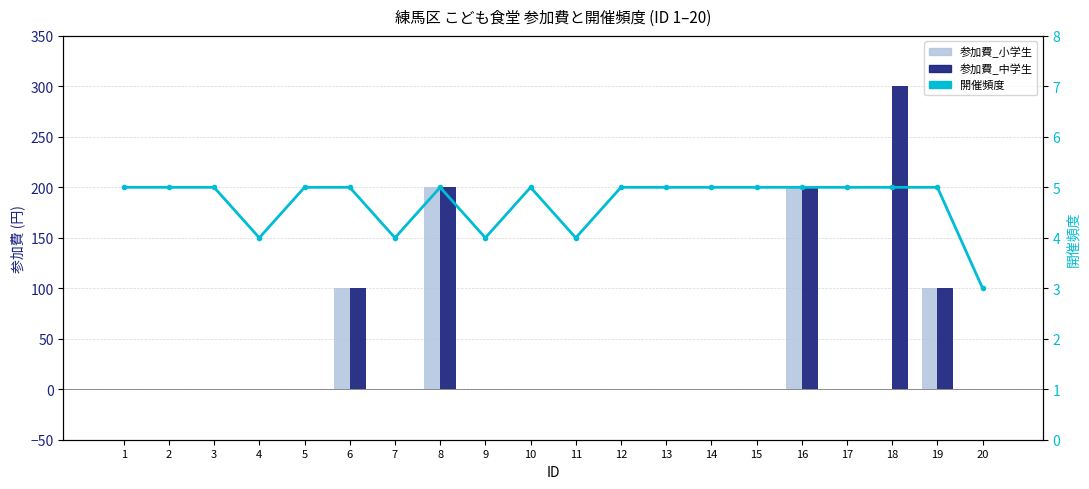

What are all the series names shown in the legend?

参加費_小学生, 参加費_中学生, 開催頻度